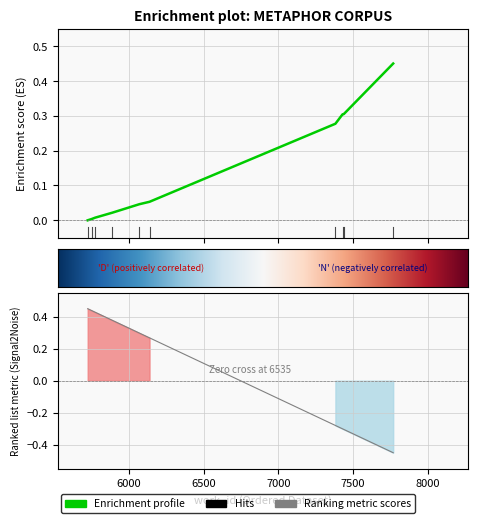

What is the difference between the second highest and second lowest values?

0.3